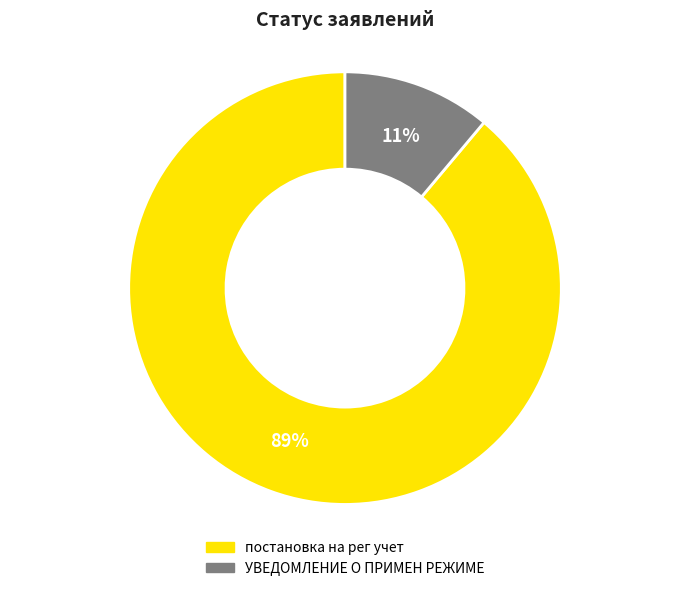

What percentage is the постановка на рег учет slice, to the nearest percent?

89%